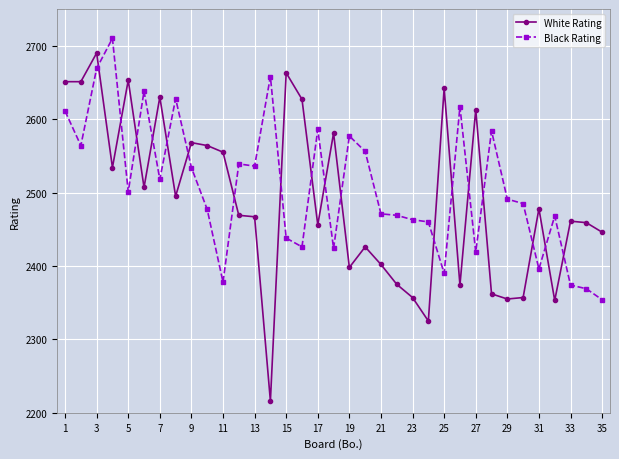

True or false: White Rating has more than 2 interior local peaks.

True